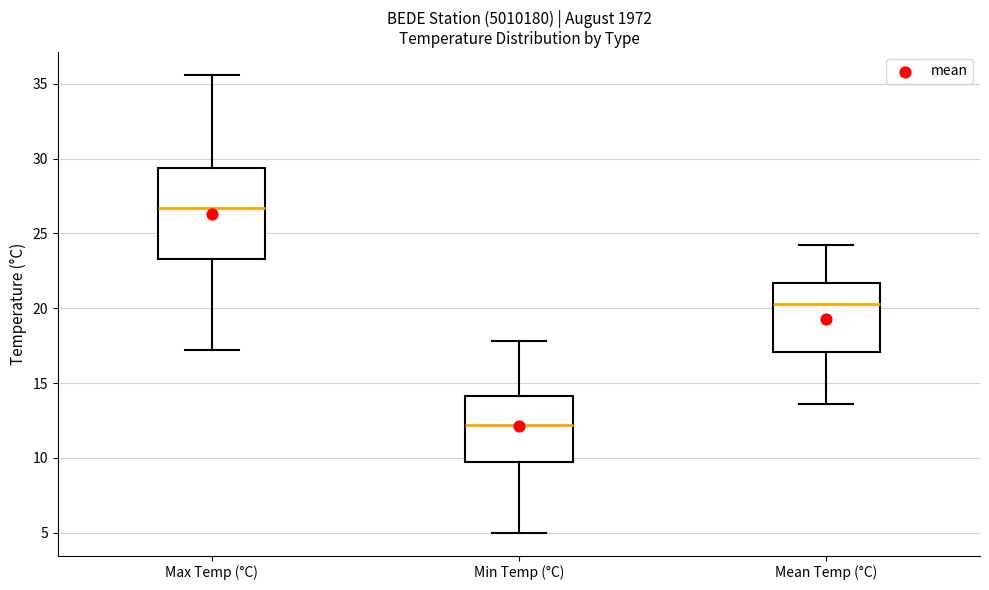

Where does the upper whisker of the box for Mean Temp (°C) end on the y-axis? The values are not printed on the chart, so give them approximately, as read against the axis.

24.0